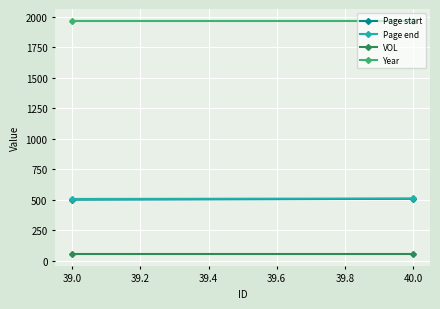

Is the value of Year at 40.0 greater than the value of Page start at 40.0?

Yes